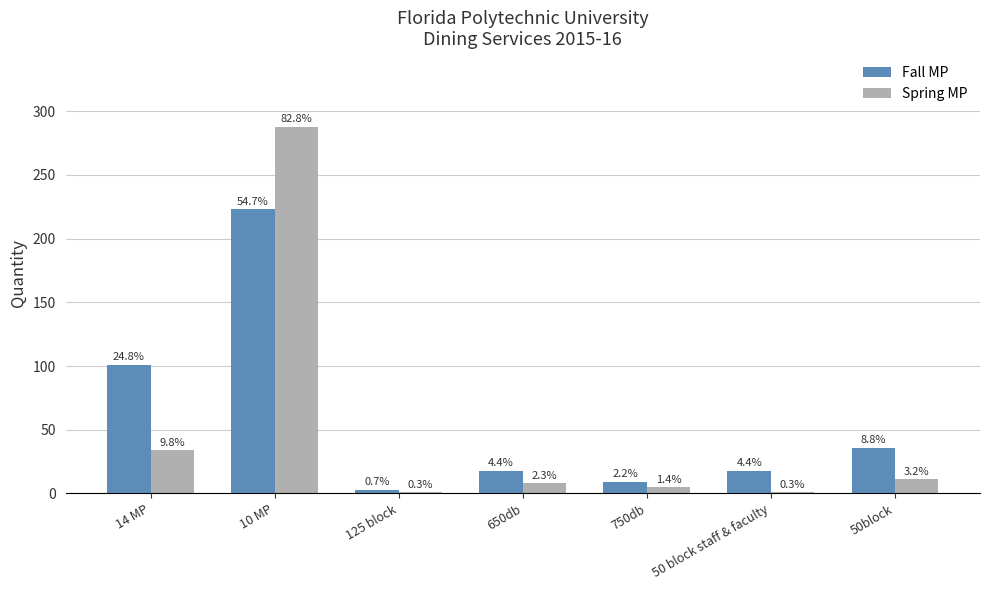

Where does the Spring MP series first go above 8?

14 MP